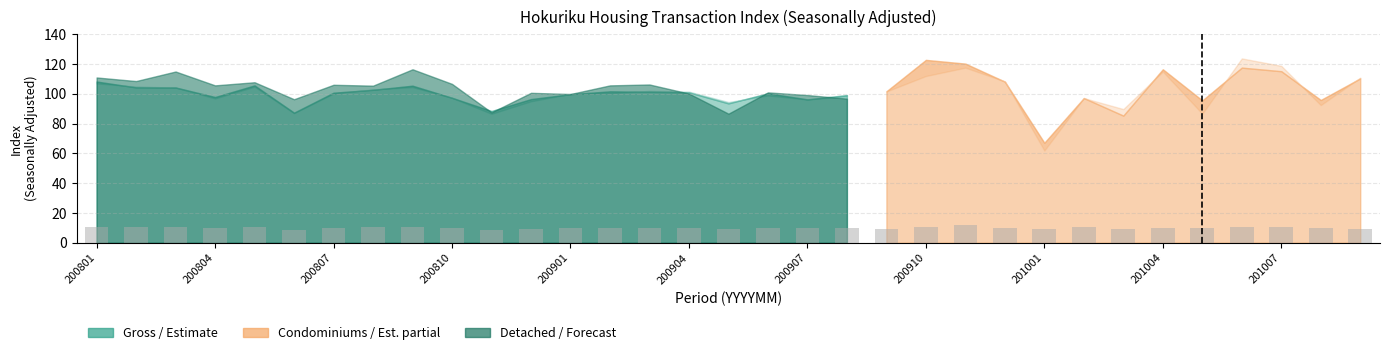

What is the greatest value displayed?

11.6